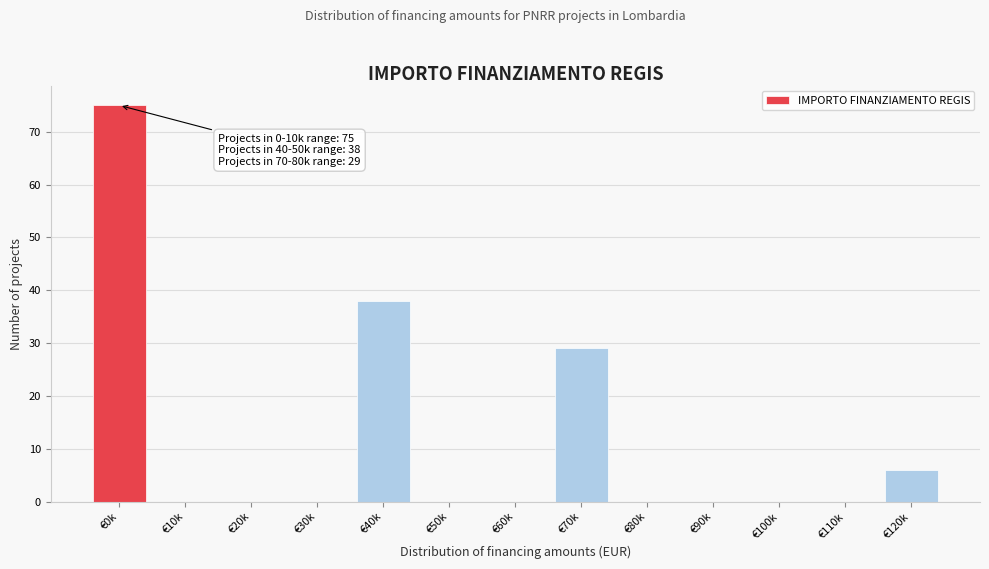

Reading right to left, extract all data points from this chart.

€120k=6	€110k=0	€100k=0	€90k=0	€80k=0	€70k=29	€60k=0	€50k=0	€40k=38	€30k=0	€20k=0	€10k=0	€0k=75